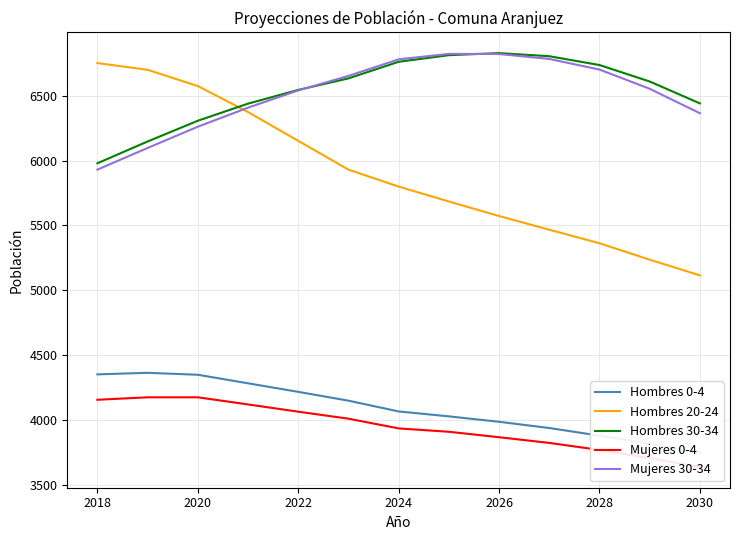

True or false: Mujeres 0-4 has more than 0 points higher than both neighbors.

False